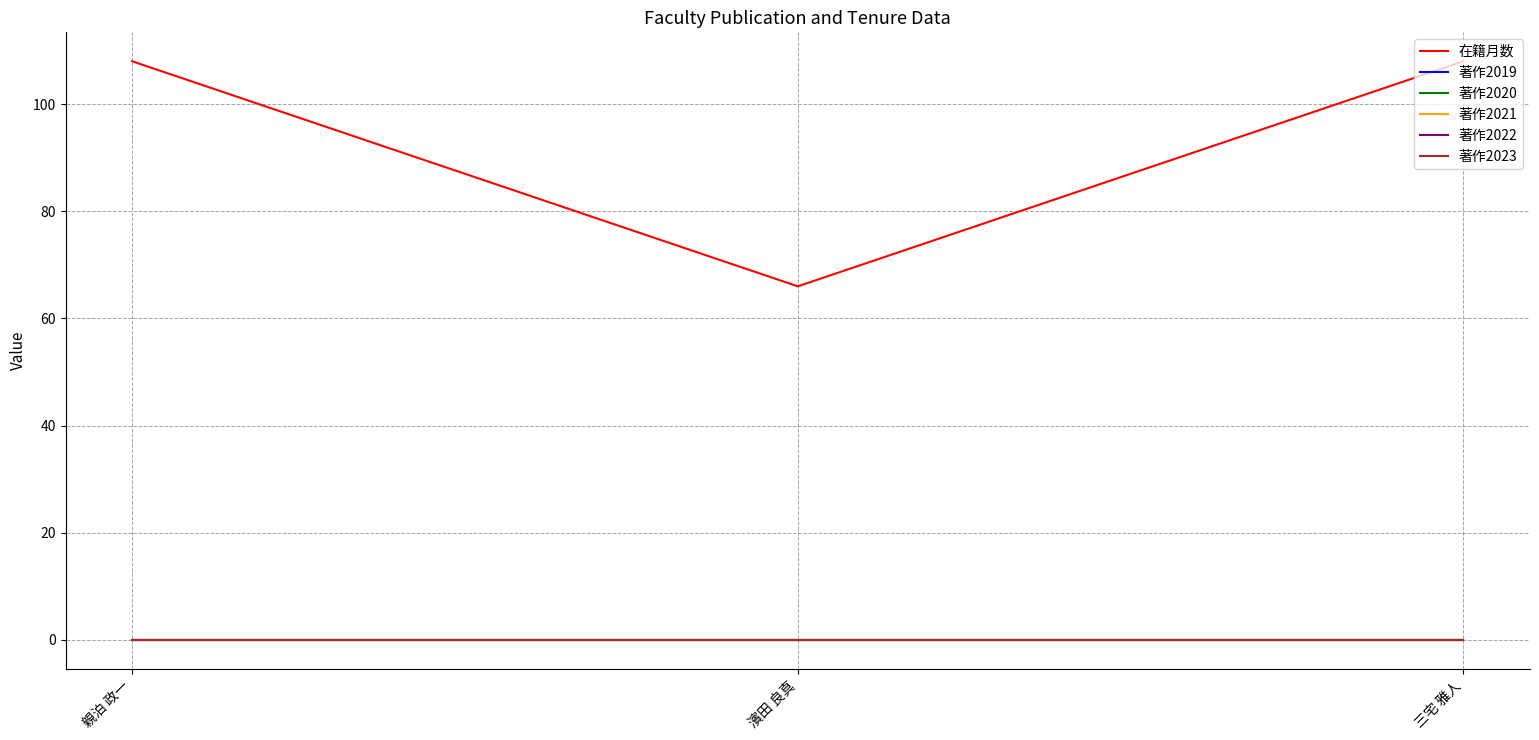

At which category does the chart reach its minimum across all series?

親泊 政一